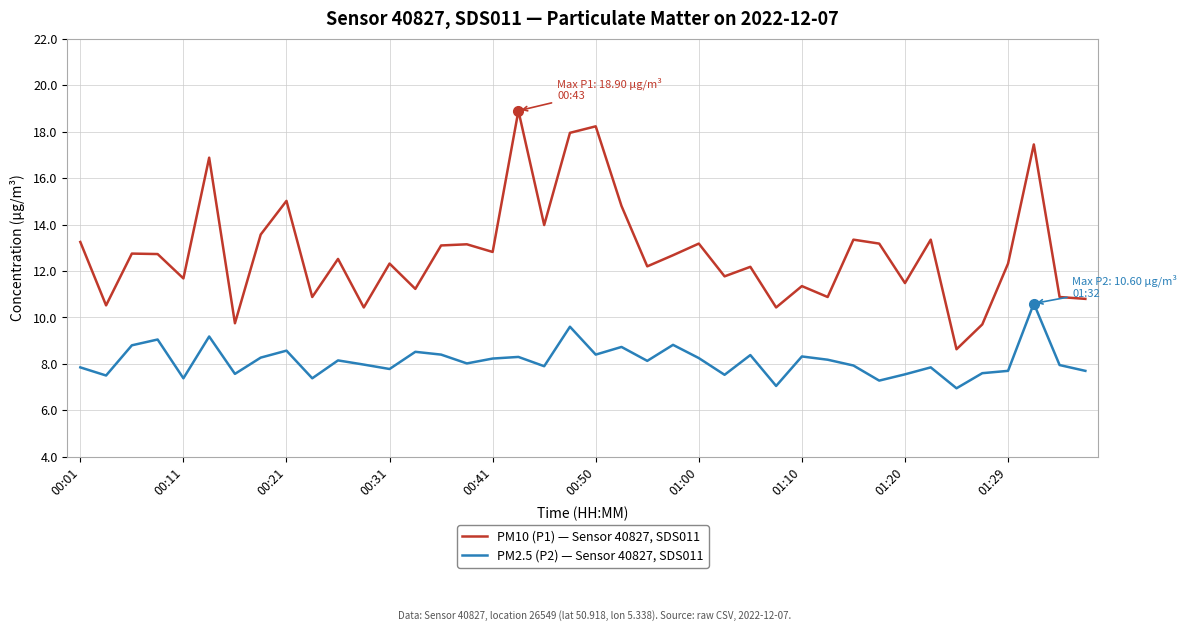

Which series has the widest spread of values?

PM10 (P1) — Sensor 40827, SDS011